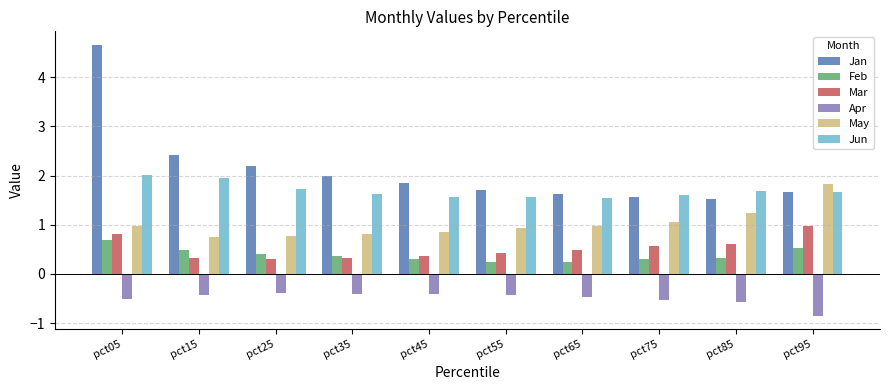

The Feb series shows 0.7 at pct05. True or false?

True